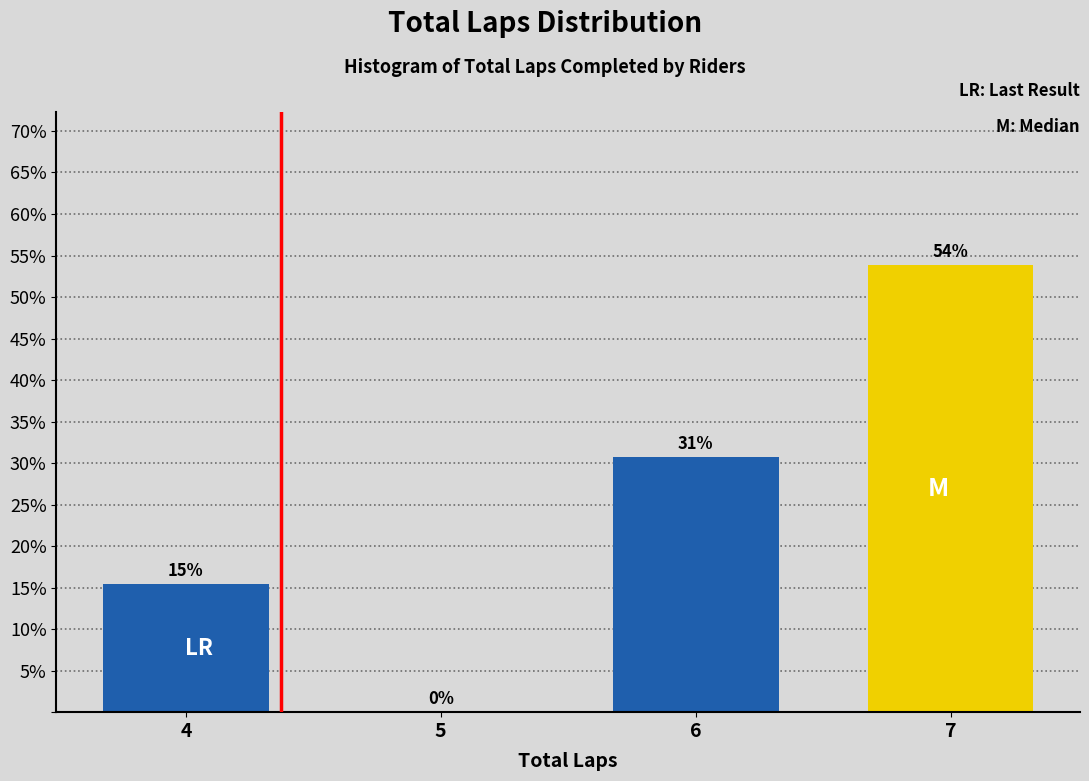

Which has a higher value, 6 or 4?

6